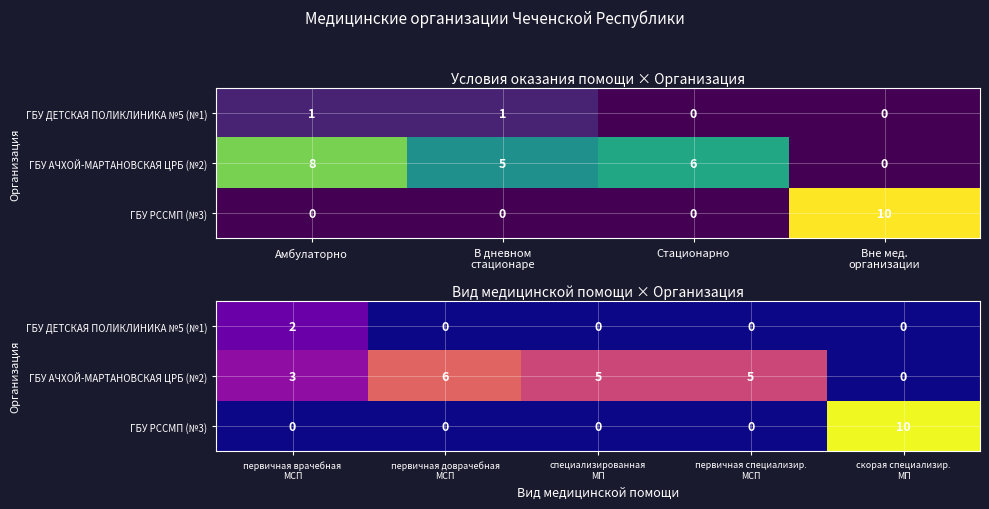

How many ГБУ ДЕТСКАЯ ПОЛИКЛИНИКА №5 (№1) values are between 0 and 1?

4